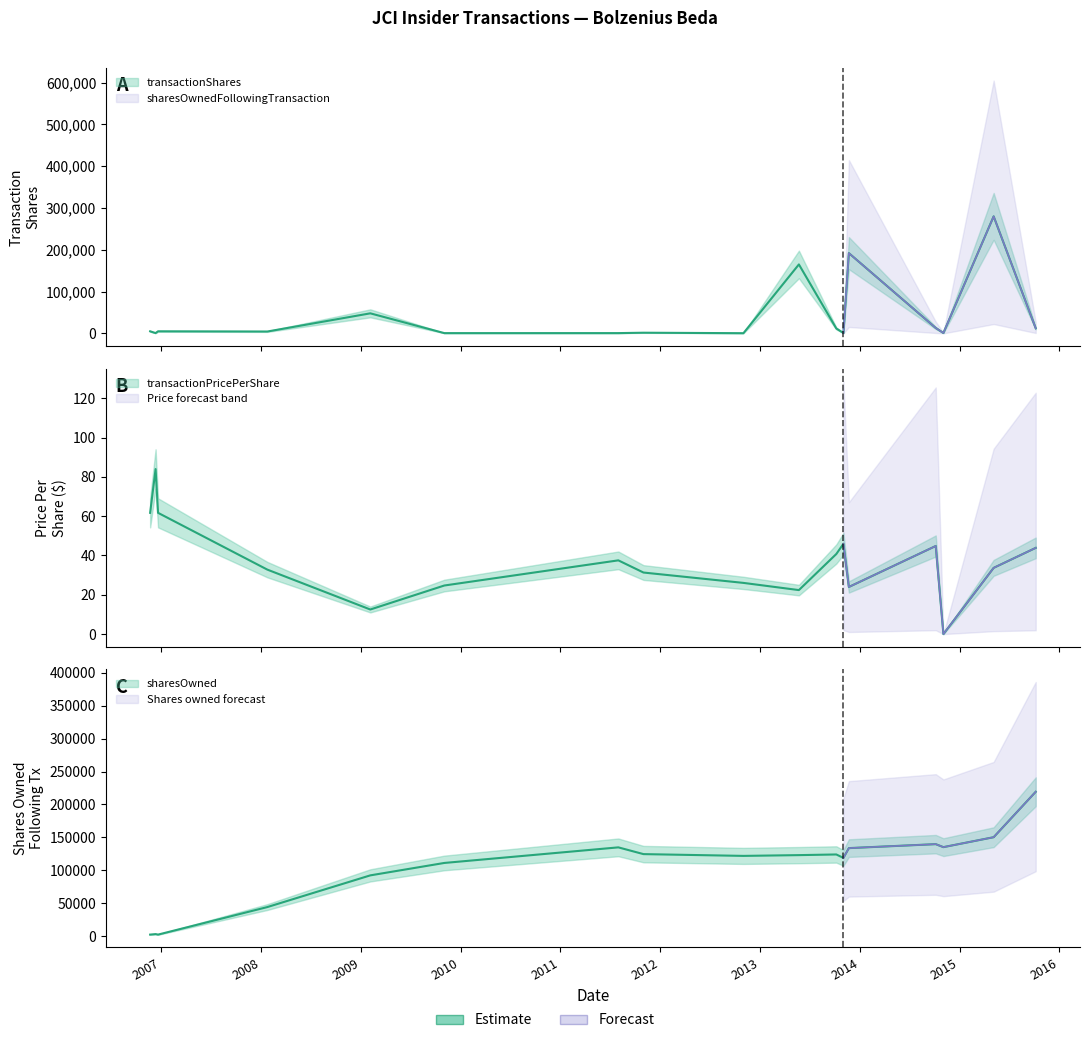

Reading left to right, extract all data points from this chart.

transactionShares: 5000.0	750.0	5000.0	4500.0	48000.0	48000.0	672.0	706.0	1634.0	508.0	165000.0	11777.0	947.0	192000.0	13007.0	1015.0	280000.0	12260.0
transactionPricePerShare: 61.7	84.0	61.7	32.8	12.5	12.5	24.7	37.5	31.3	26.0	22.4	40.7	45.9	24.0	44.8	0.0	33.7	43.9
sharesOwnedFollowingTransaction: 2500.0	3250.0	2500.0	44282.0	92395.0	92395.0	111246.0	134899.0	124662.0	121960.0	123127.0	124121.0	118923.0	133766.0	139778.0	135236.0	150318.0	219263.0